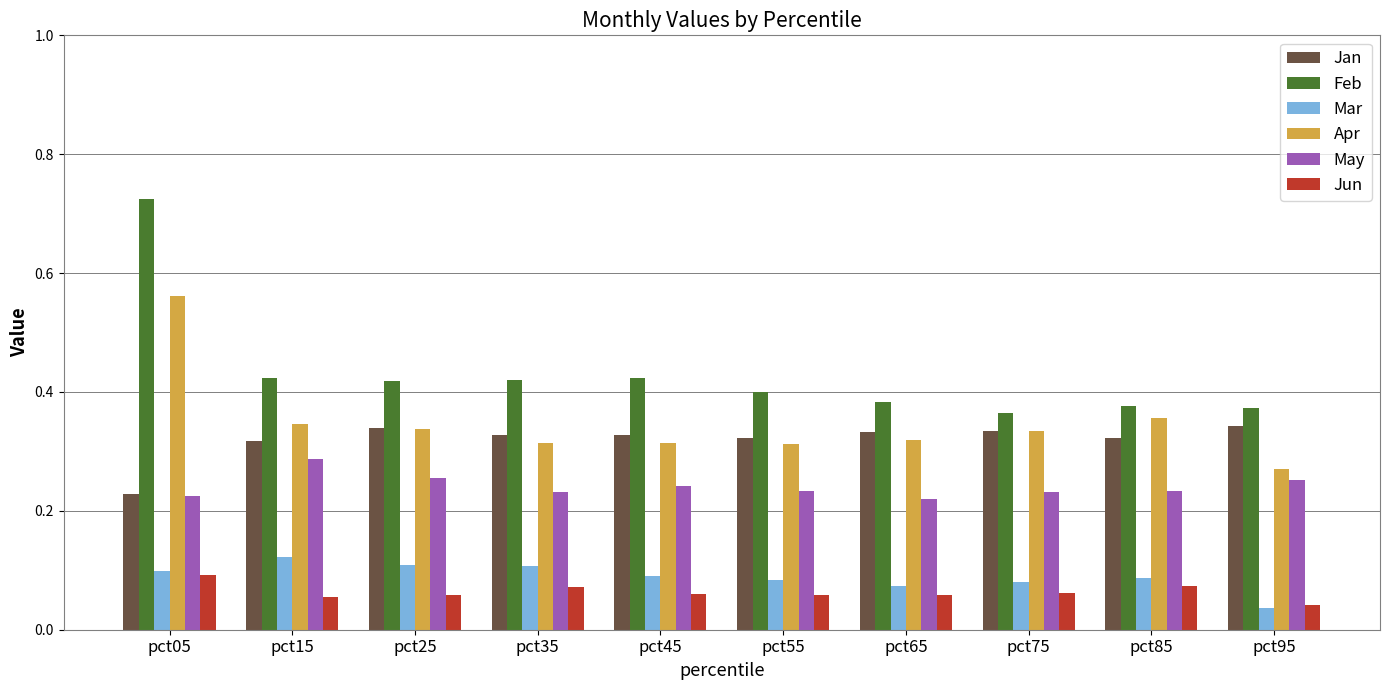

At which category does the chart reach its peak across all series?

pct05